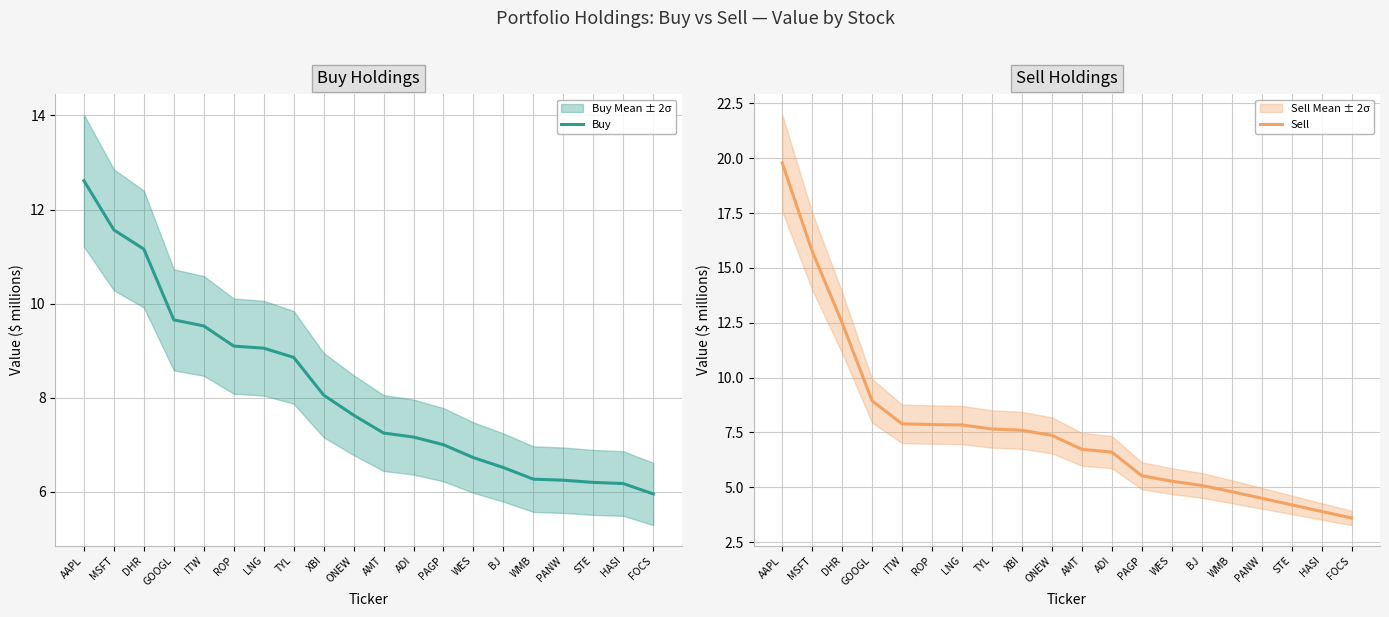

How many lines are shown in the chart?

2